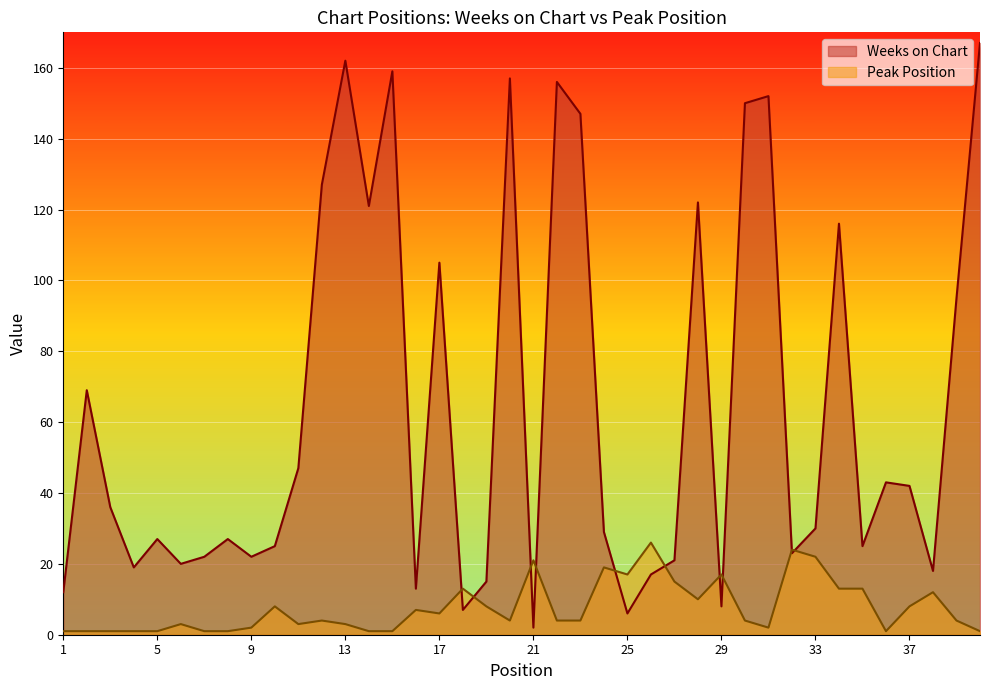

What is the difference between the Weeks on Chart values at 17 and 10?

80